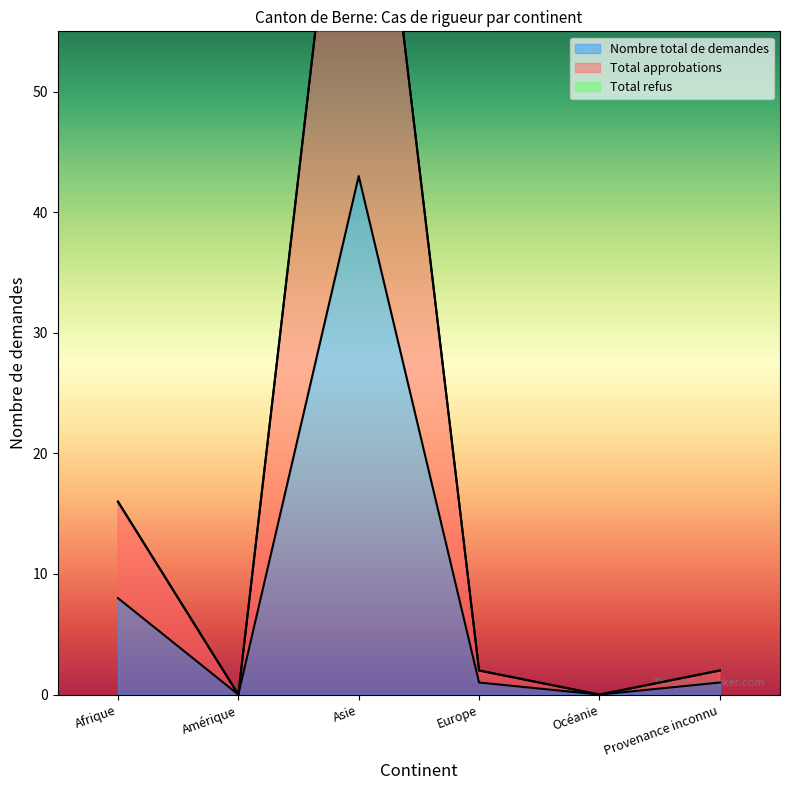

Which series has the largest range (max minus min)?

Total approbations